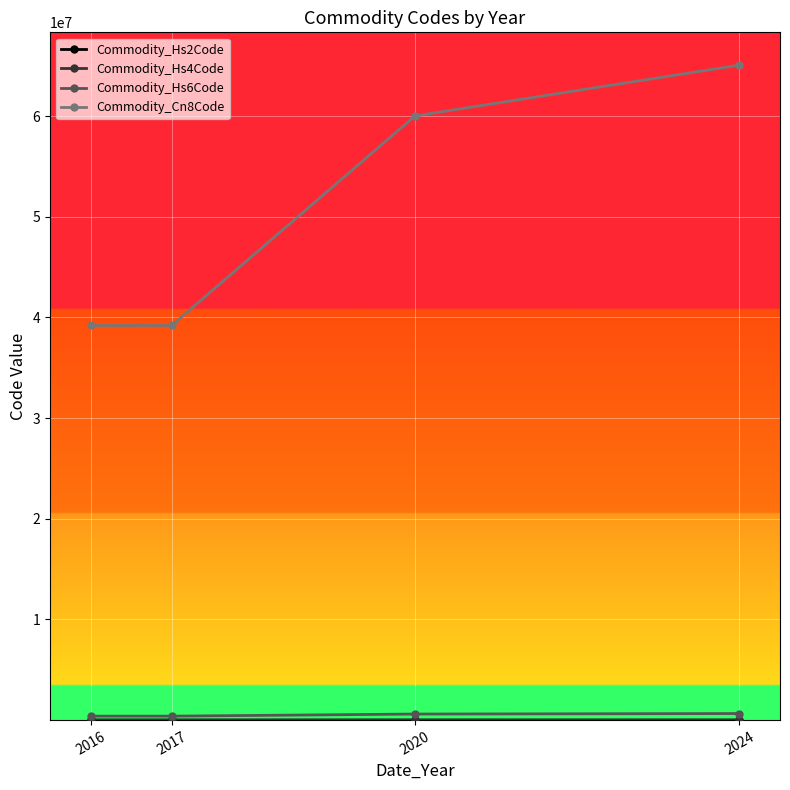

At which category is the sum across all series the highest?

2024